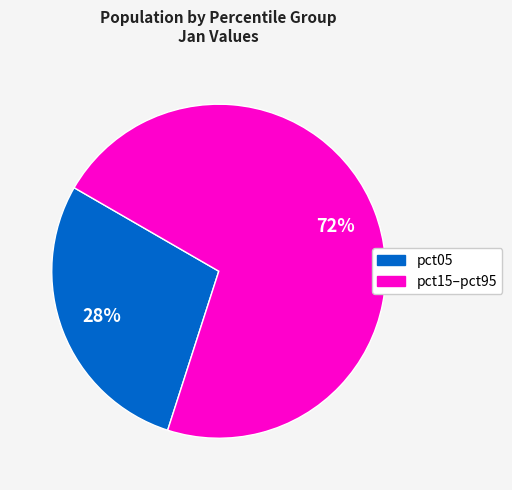

To the nearest percent, what is the average slice percentage?

50%